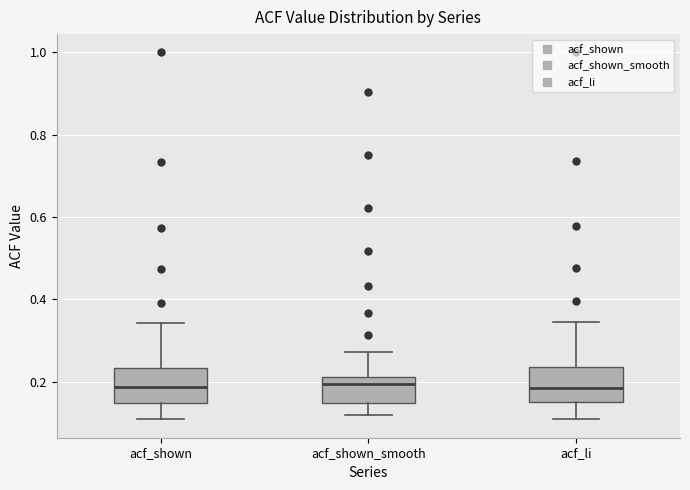

Where does the median line of the box for acf_li sit on the y-axis? The values are not printed on the chart, so give them approximately, as read against the axis.

0.18